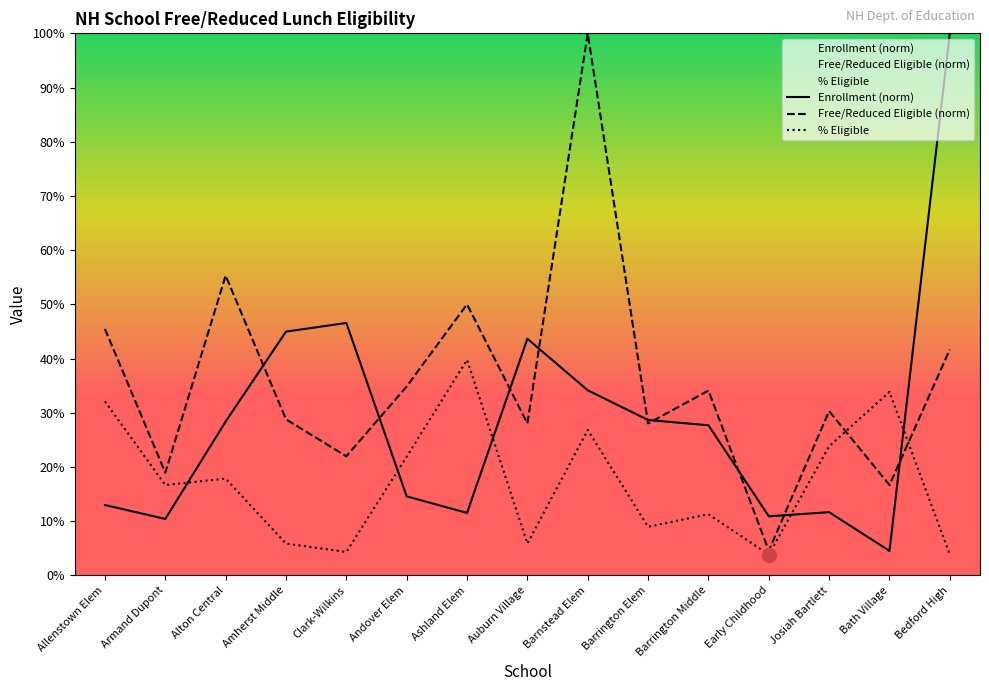

The value of Free/Reduced Eligible (norm) at Alton Central is 55.3. True or false?

True